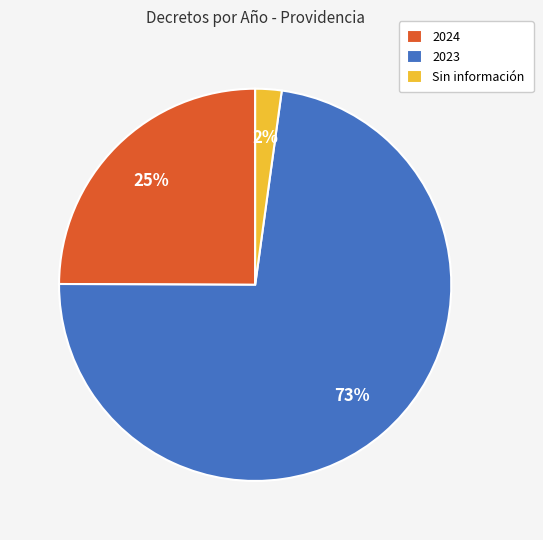

Rank the categories by value from highest to lowest.

2023, 2024, Sin información